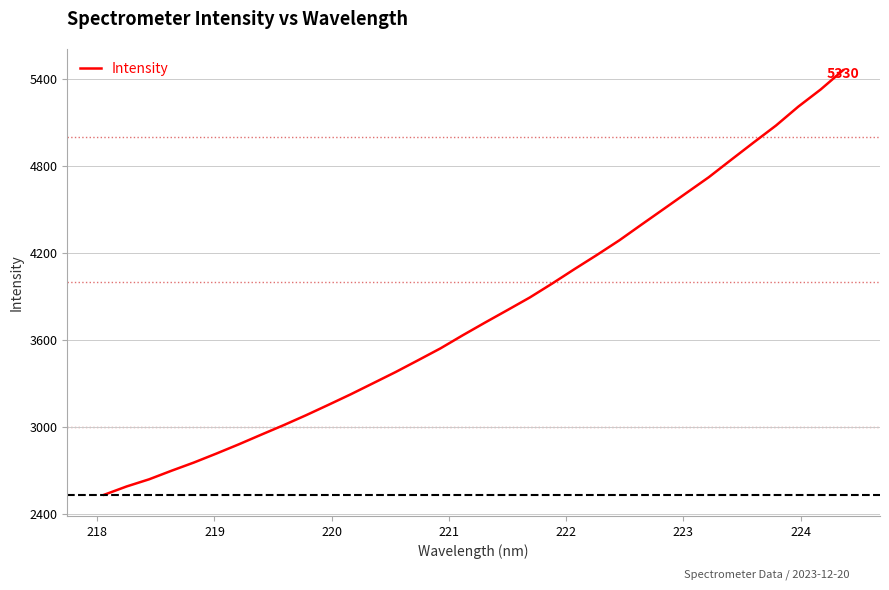

What is the smallest value displayed?

2530.6